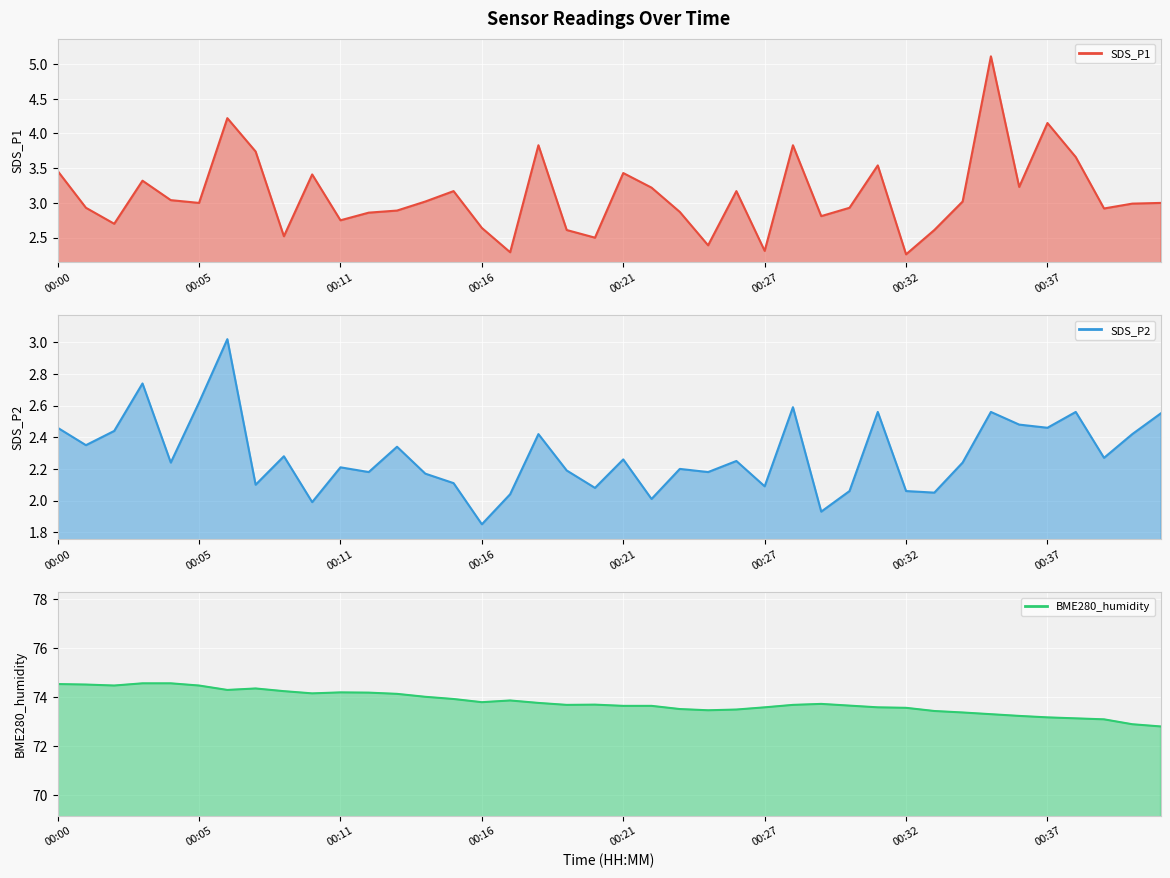

What is the highest value of the BME280_humidity series?

74.6